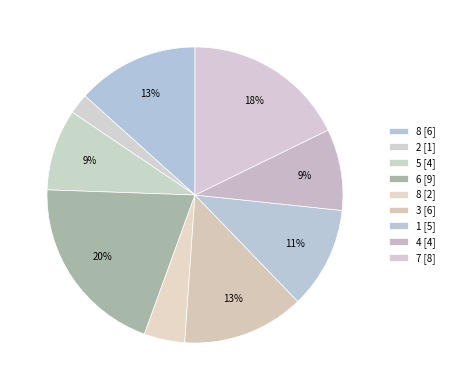

Which category has the smallest portion of the pie?

2 [1]